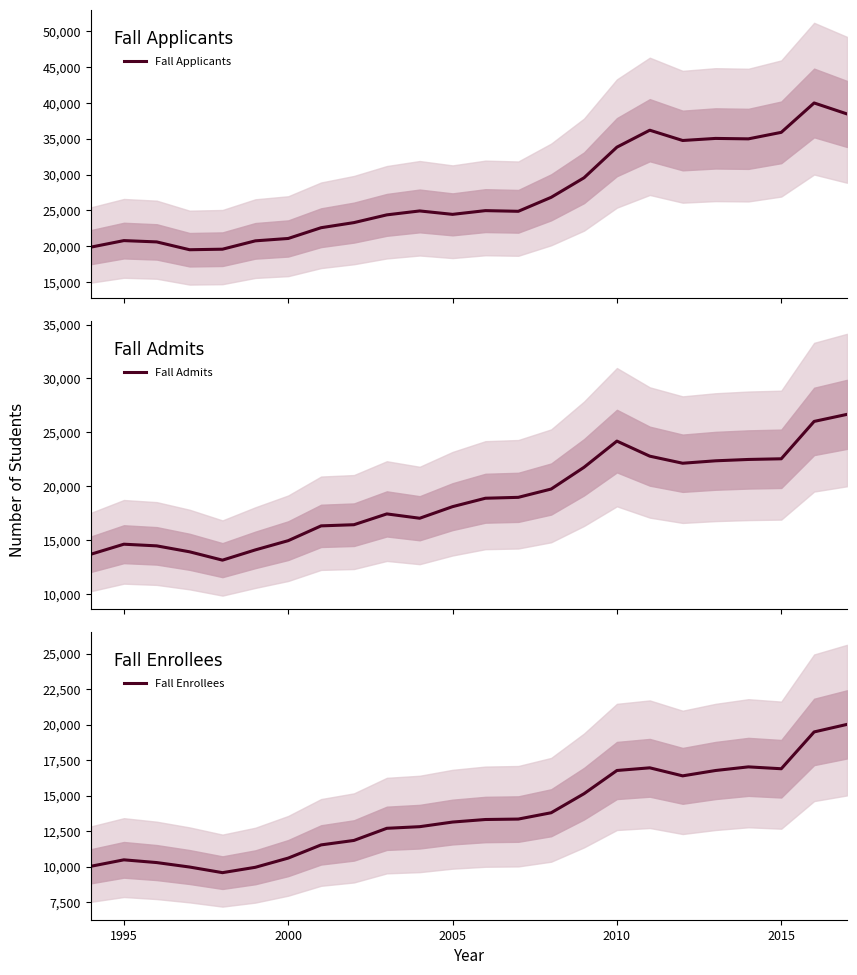

What is the minimum value for Fall Applicants?

19495